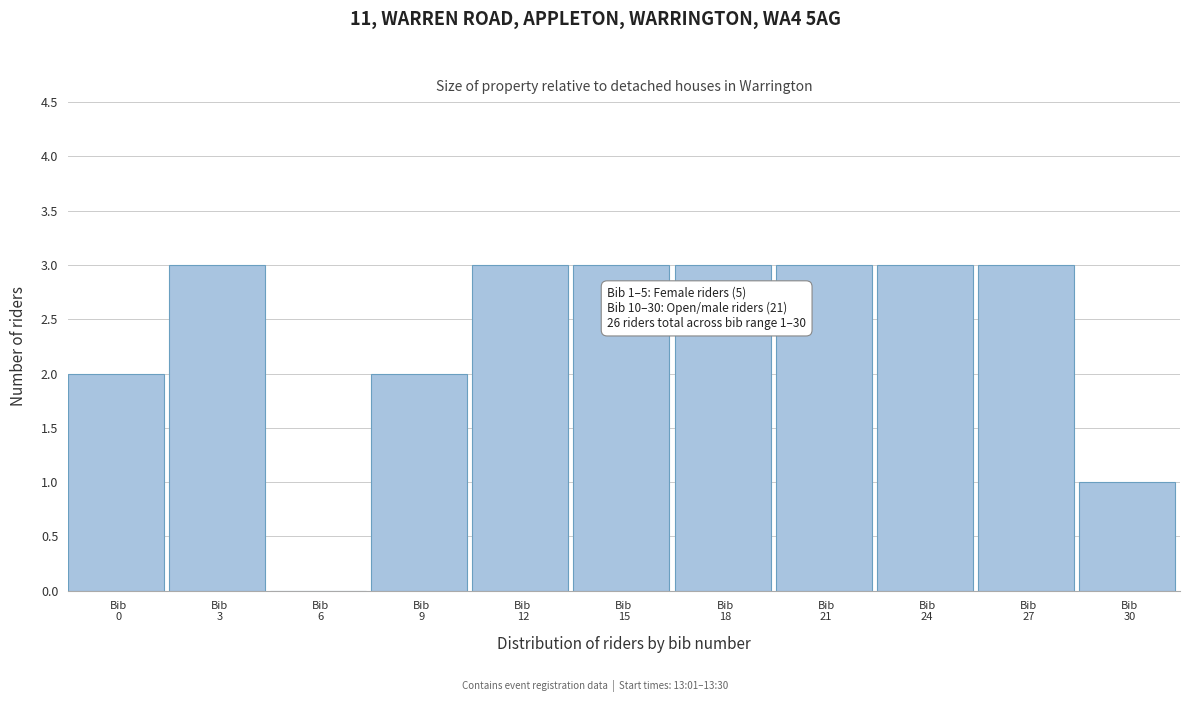

What is the greatest value displayed?

3